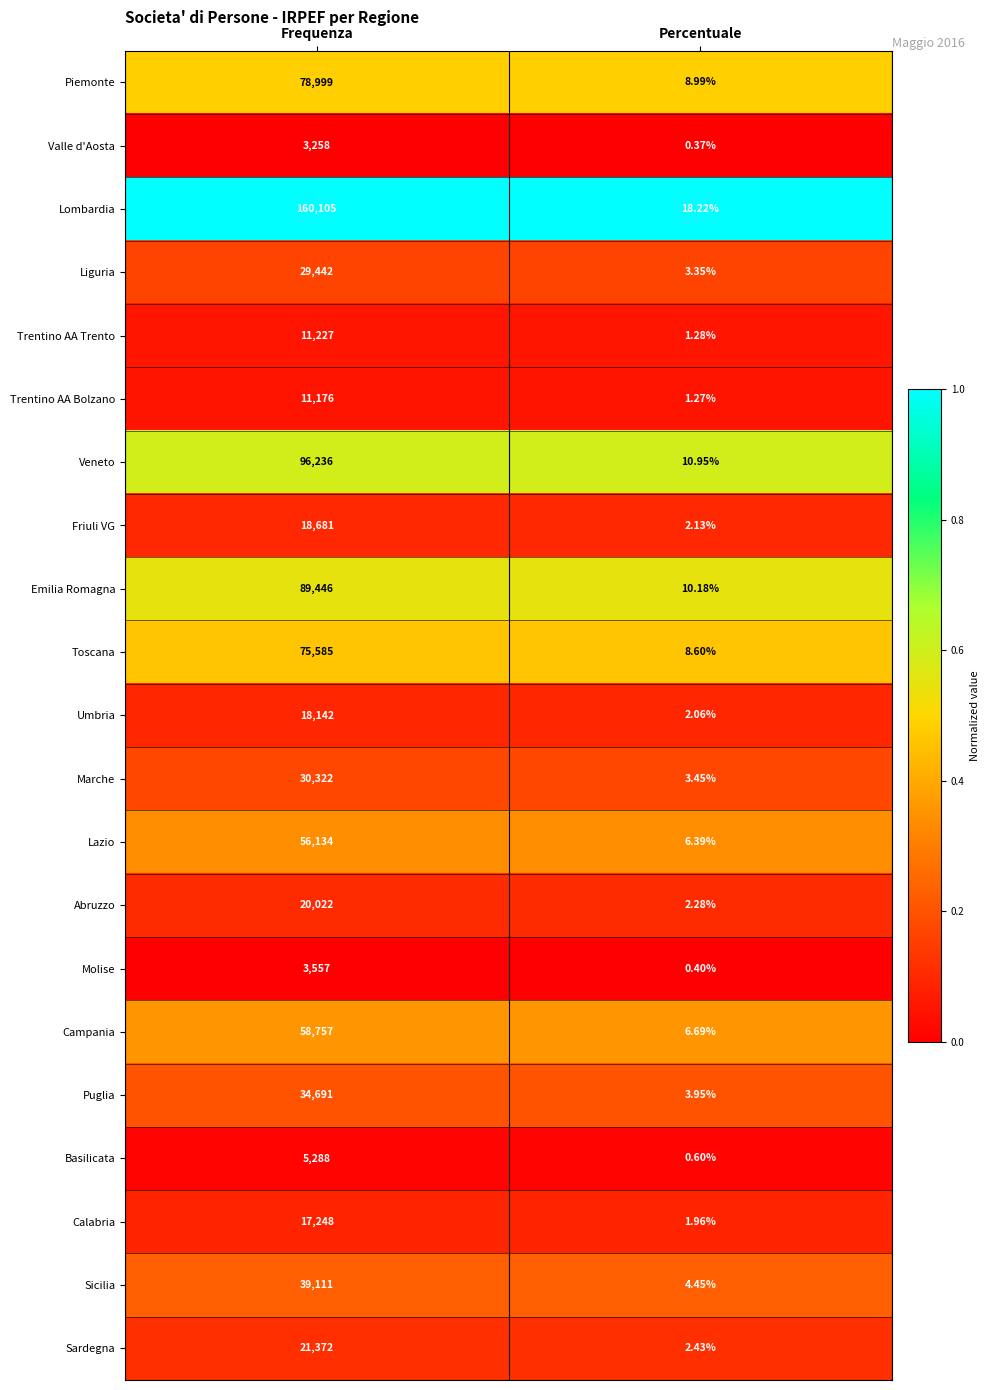

How many distinct data groups are displayed?

21